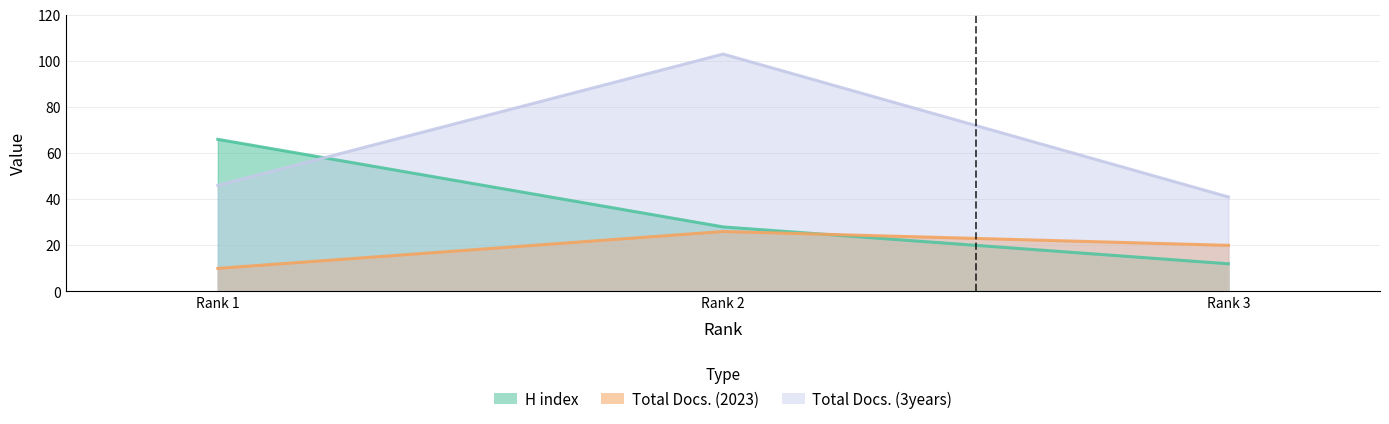

What is the total value across all series at Rank 2?

157